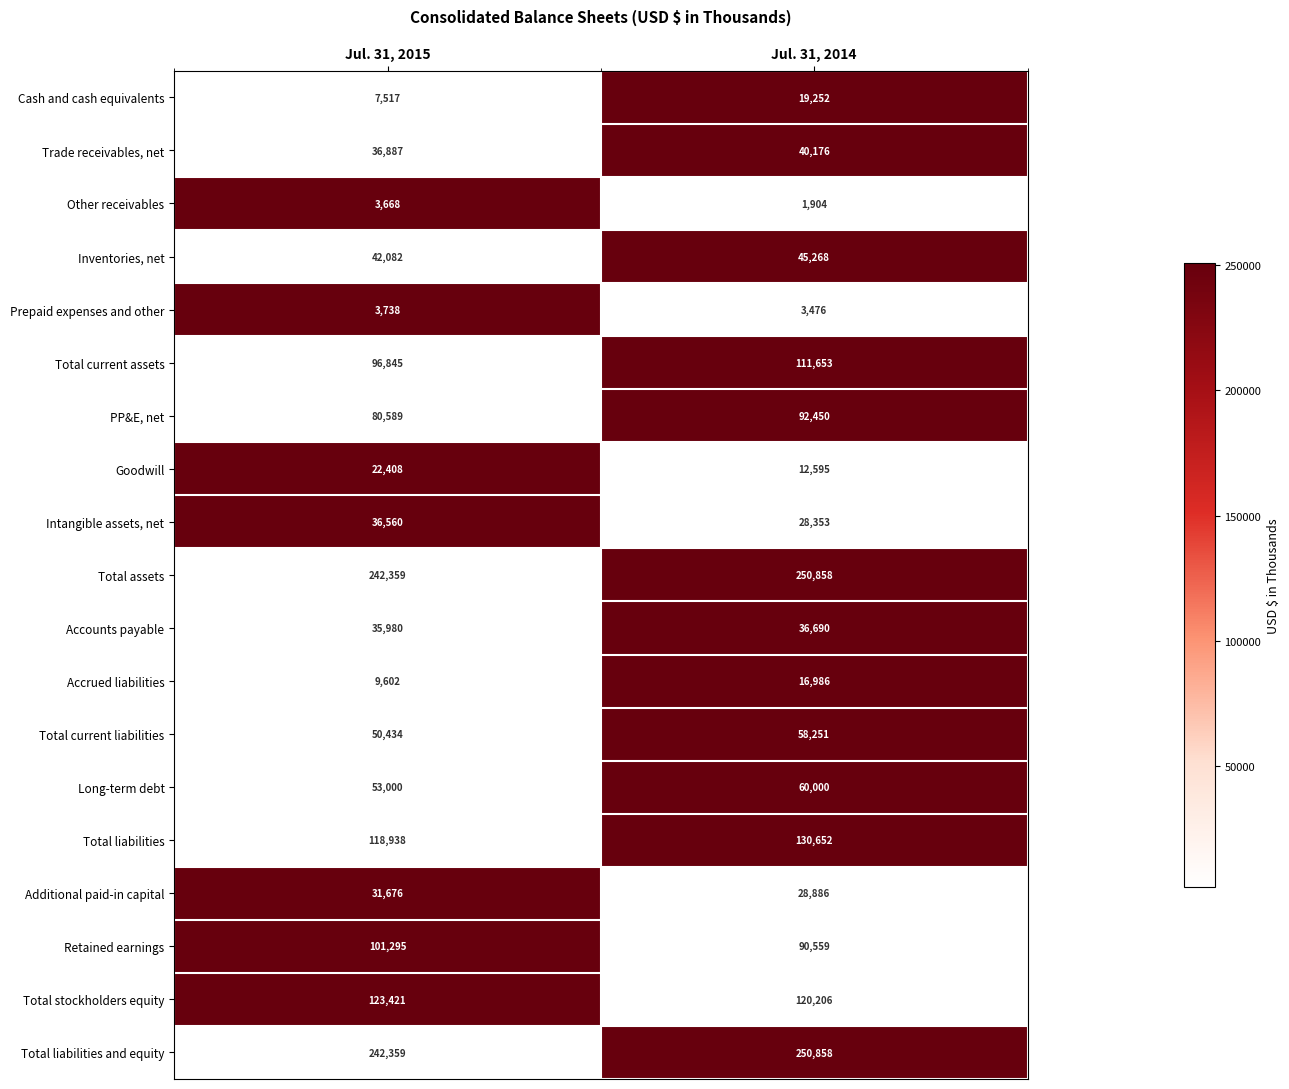

How many categories are shown in the chart?

2